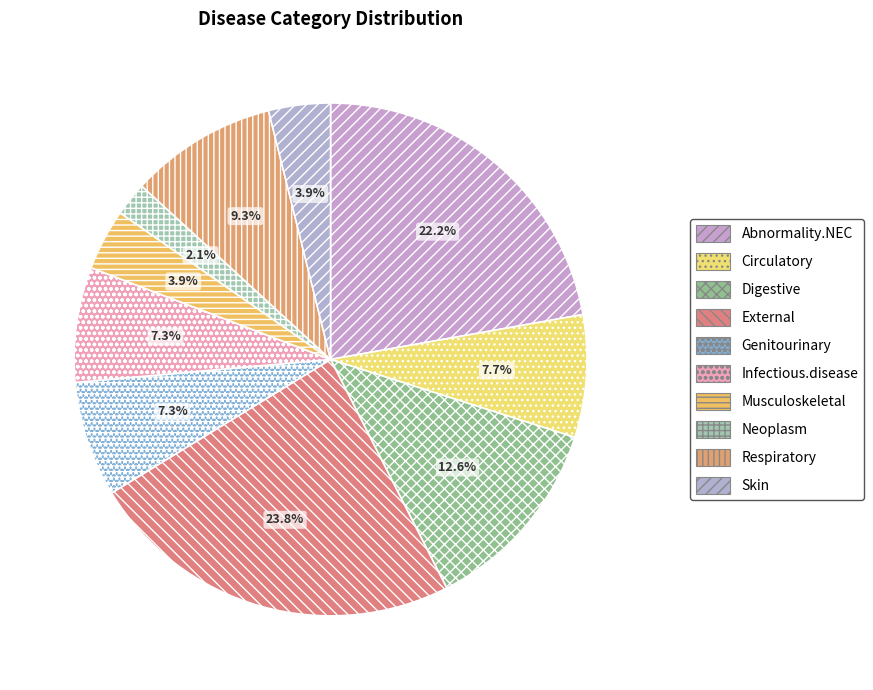

Does Abnormality.NEC account for over 50% of the chart?

No